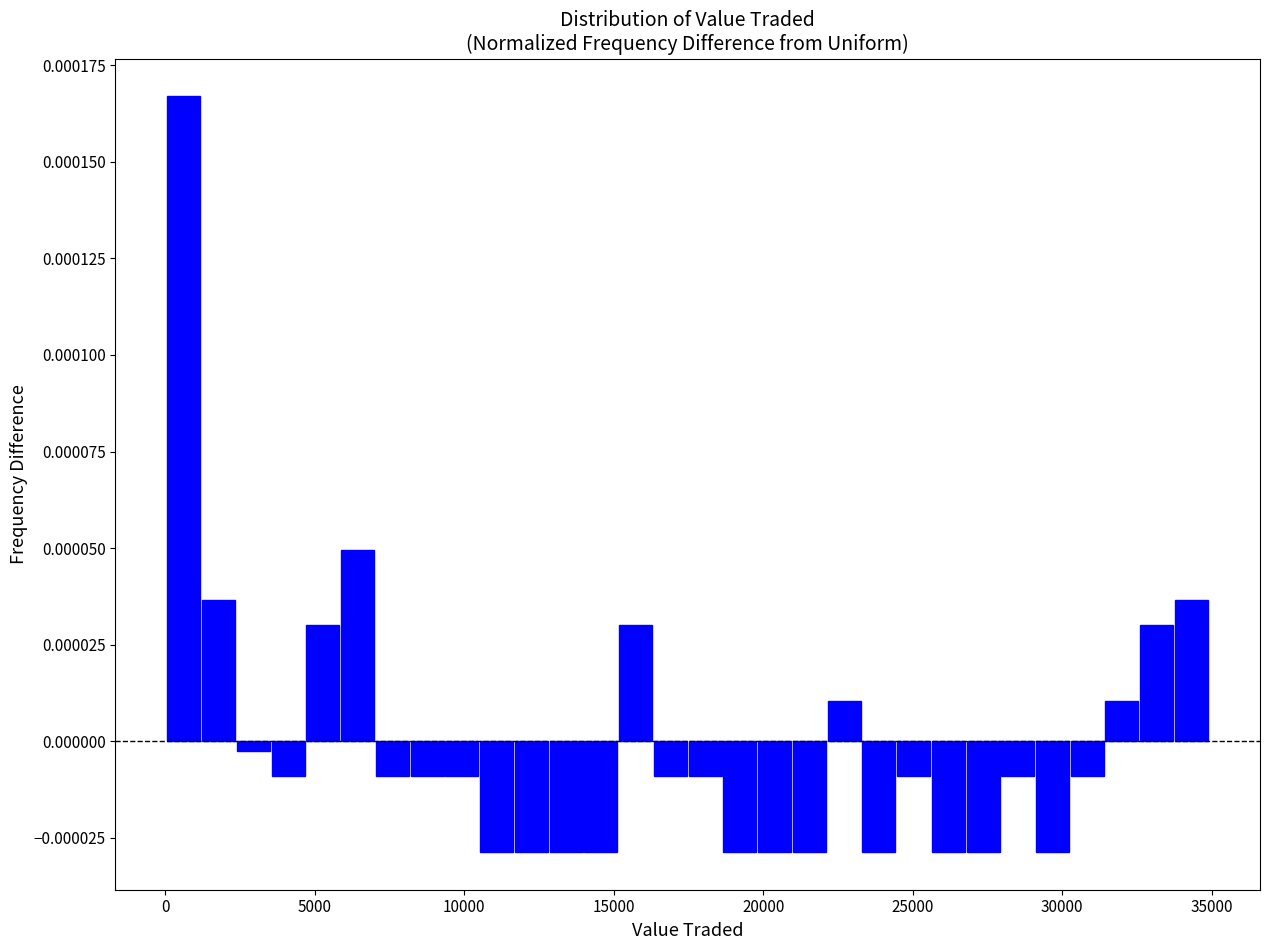

Around what value on the x-axis is the tallest bar? Give the approximate position of its centre, as read against the axis.

500